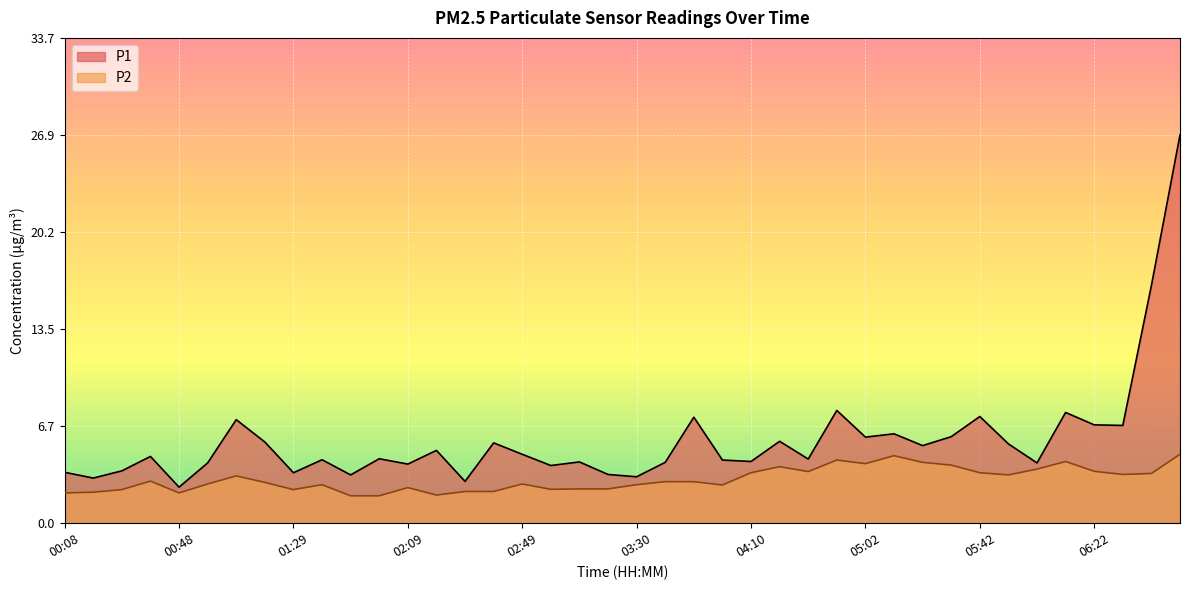

What is the difference between the second highest and minimum values in the P2 series?

2.8